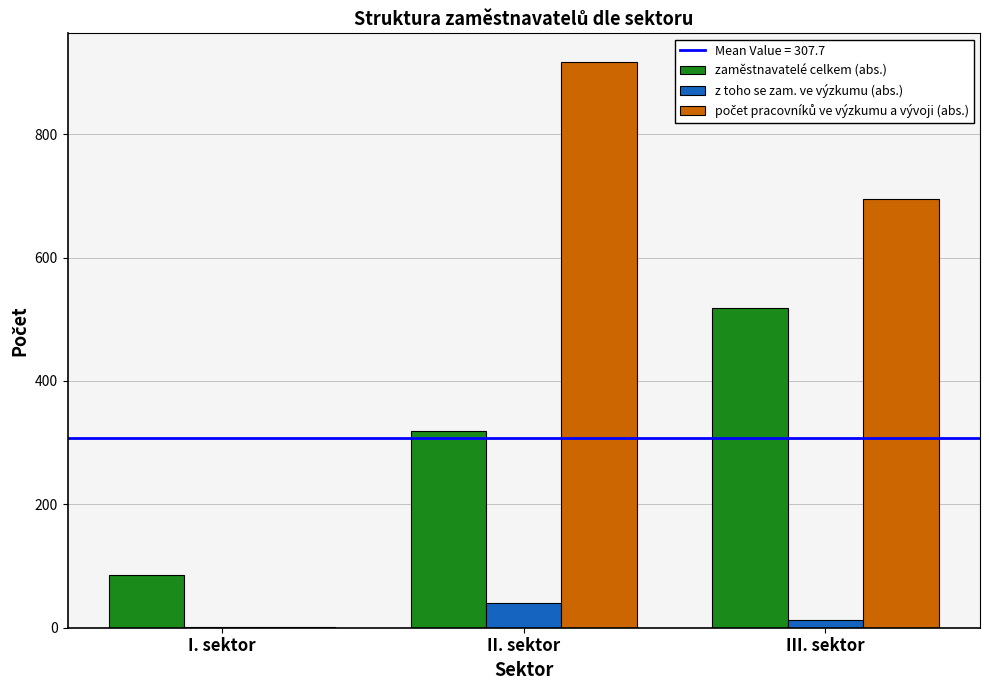

What is the maximum value for zaměstnavatelé celkem (abs.)?

518.0